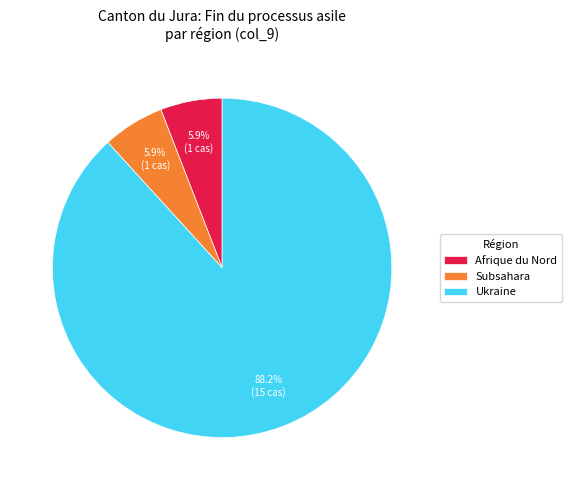

What percentage do Subsahara and Afrique du Nord together represent?

11.8%